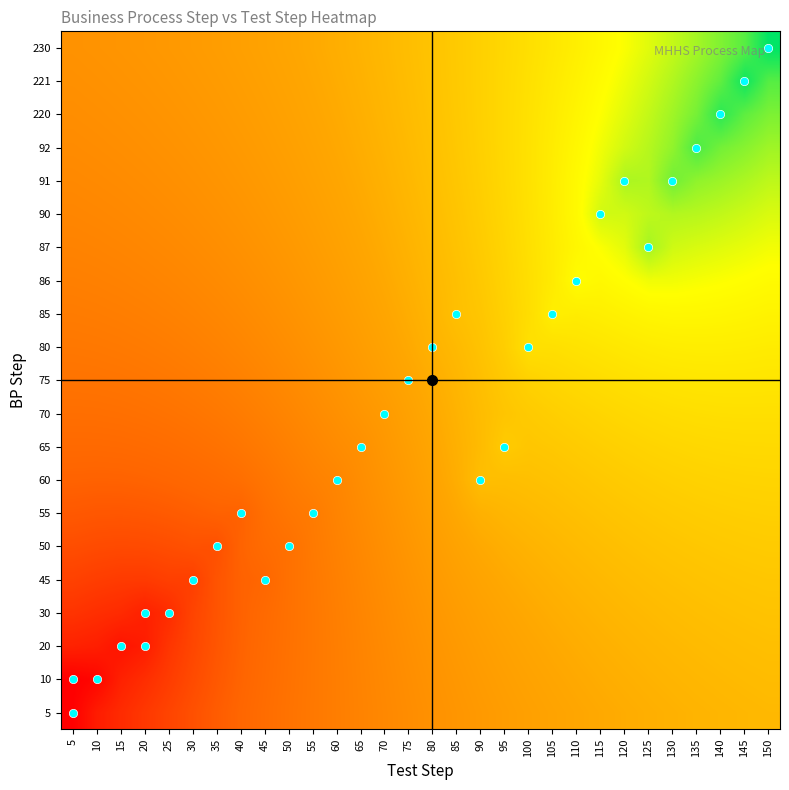

Reading left to right, extract all data points from this chart.

5: 5=25.9	10=32.6	15=36.3	20=39.4	25=42.3	30=45.3	35=48.1	40=50.8	45=53.2	50=55.5	55=57.7	60=59.9	65=61.9	70=63.8	75=65.7	80=67.4	85=69.1	90=70.6	95=72.0	100=73.2	105=74.4	110=75.4	115=76.3	120=77.2	125=78.0	130=78.7	135=79.3	140=79.8	145=80.3	150=80.7
10: 5=25.7	10=27.4	15=33.8	20=36.9	25=40.4	30=44.0	35=47.2	40=50.2	45=52.8	50=55.3	55=57.6	60=59.9	65=62.1	70=64.2	75=66.2	80=68.0	85=69.8	90=71.3	95=72.8	100=74.1	105=75.3	110=76.3	115=77.3	120=78.1	125=78.9	130=79.6	135=80.2	140=80.7	145=81.2	150=81.6
20: 5=34.0	10=33.2	15=30.5	20=32.8	25=38.7	30=42.9	35=46.6	40=49.7	45=52.5	50=55.1	55=57.6	60=60.0	65=62.4	70=64.6	75=66.8	80=68.8	85=70.6	90=72.3	95=73.8	100=75.1	105=76.3	110=77.3	115=78.3	120=79.1	125=79.9	130=80.6	135=81.2	140=81.7	145=82.1	150=82.5
30: 5=38.3	10=37.1	15=36.1	20=33.8	25=36.5	30=42.3	35=46.2	40=49.5	45=52.1	50=54.9	55=57.6	60=60.3	65=62.8	70=65.2	75=67.5	80=69.6	85=71.6	90=73.4	95=74.9	100=76.3	105=77.4	110=78.5	115=79.4	120=80.3	125=81.0	130=81.7	135=82.3	140=82.8	145=83.2	150=83.5
45: 5=41.7	10=40.8	15=40.1	20=40.0	25=41.2	30=41.1	35=46.2	40=49.5	45=50.9	50=54.8	55=57.8	60=60.7	65=63.3	70=65.9	75=68.3	80=70.7	85=72.8	90=74.7	95=76.3	100=77.6	105=78.7	110=79.7	115=80.7	120=81.5	125=82.2	130=82.9	135=83.4	140=83.9	145=84.3	150=84.6
50: 5=44.7	10=44.0	15=43.8	20=44.0	25=44.7	30=45.6	35=45.2	40=49.9	45=52.8	50=54.6	55=58.3	60=61.2	65=64.1	70=66.7	75=69.3	80=71.9	85=74.3	90=76.3	95=77.9	100=79.1	105=80.1	110=81.1	115=82.0	120=82.8	125=83.5	130=84.2	135=84.7	140=85.2	145=85.5	150=85.8
55: 5=47.3	10=47.0	15=46.9	20=47.2	25=47.8	30=48.6	35=49.5	40=49.4	45=54.1	50=56.9	55=58.7	60=62.1	65=64.9	70=67.7	75=70.4	80=73.2	85=76.0	90=78.5	95=79.8	100=80.8	105=81.7	110=82.6	115=83.5	120=84.3	125=85.0	130=85.6	135=86.1	140=86.5	145=86.8	150=87.0
60: 5=49.7	10=49.6	15=49.7	20=50.0	25=50.7	30=51.5	35=52.5	40=53.9	45=56.4	50=58.9	55=61.1	60=62.9	65=66.0	70=68.7	75=71.5	80=74.4	85=77.6	90=82.3	95=82.0	100=82.6	105=83.3	110=84.2	115=85.0	120=85.8	125=86.5	130=87.1	135=87.6	140=88.0	145=88.2	150=88.4
65: 5=51.9	10=51.9	15=52.1	20=52.6	25=53.2	30=54.1	35=55.3	40=56.8	45=58.7	50=60.9	55=63.1	60=65.2	65=67.0	70=69.9	75=72.6	80=75.4	85=78.3	90=81.4	95=85.7	100=84.3	105=85.0	110=85.9	115=86.8	120=87.6	125=88.3	130=88.9	135=89.3	140=89.6	145=89.8	150=89.8
70: 5=53.9	10=54.0	15=54.3	20=54.8	25=55.5	30=56.5	35=57.7	40=59.1	45=60.9	50=62.8	55=64.9	60=66.9	65=69.1	70=71.1	75=73.7	80=76.3	85=79.0	90=81.7	95=84.1	100=85.6	105=86.7	110=87.7	115=88.7	120=89.5	125=90.2	130=90.8	135=91.1	140=91.4	145=91.4	150=91.4
75: 5=55.8	10=56.0	15=56.3	20=56.9	25=57.7	30=58.6	35=59.8	40=61.2	45=62.8	50=64.6	55=66.6	60=68.6	65=70.6	70=72.8	75=75.1	80=77.4	85=79.9	90=82.5	95=85.1	100=87.5	105=88.9	110=89.9	115=90.8	120=91.6	125=92.3	130=92.9	135=93.2	140=93.3	145=93.3	150=93.1
80: 5=57.4	10=57.7	15=58.2	20=58.8	25=59.5	30=60.5	35=61.7	40=63.0	45=64.6	50=66.2	55=68.1	60=70.0	65=72.0	70=74.1	75=76.4	80=78.9	85=81.0	90=83.5	95=86.7	100=91.5	105=91.5	110=92.4	115=93.2	120=94.0	125=94.8	130=95.3	135=95.5	140=95.4	145=95.3	150=94.9
85: 5=59.0	10=59.3	15=59.8	20=60.5	25=61.3	30=62.2	35=63.4	40=64.6	45=66.1	50=67.7	55=69.4	60=71.3	65=73.2	70=75.3	75=77.4	80=79.7	85=82.6	90=84.4	95=87.4	100=90.9	105=95.6	110=95.1	115=95.8	120=96.8	125=97.7	130=98.1	135=98.0	140=97.8	145=97.4	150=96.9
86: 5=60.4	10=60.8	15=61.3	20=62.0	25=62.8	30=63.8	35=64.9	40=66.1	45=67.5	50=69.0	55=70.7	60=72.4	65=74.3	70=76.2	75=78.3	80=80.5	85=82.7	90=85.1	95=88.0	100=91.2	105=94.6	110=99.4	115=98.3	120=99.8	125=101.5	130=101.4	135=100.9	140=100.3	145=99.7	150=99.0
87: 5=61.7	10=62.2	15=62.7	20=63.4	25=64.2	30=65.1	35=66.2	40=67.4	45=68.8	50=70.2	55=71.8	60=73.4	65=75.2	70=77.1	75=79.1	80=81.1	85=83.3	90=85.8	95=88.5	100=91.5	105=94.8	110=97.9	115=100.4	120=102.8	125=108.7	130=104.7	135=103.8	140=103.1	145=102.2	150=101.3
90: 5=62.9	10=63.4	15=64.0	20=64.7	25=65.5	30=66.4	35=67.4	40=68.6	45=69.9	50=71.3	55=72.8	60=74.4	65=76.1	70=77.9	75=79.8	80=81.8	85=84.0	90=86.3	95=89.0	100=91.9	105=95.1	110=98.8	115=104.6	120=104.6	125=106.4	130=107.5	135=107.0	140=106.1	145=105.0	150=103.7
91: 5=64.1	10=64.5	15=65.1	20=65.8	25=66.6	30=67.5	35=68.5	40=69.7	45=70.9	50=72.2	55=73.7	60=75.2	65=76.8	70=78.6	75=80.4	80=82.4	85=84.5	90=86.8	95=89.3	100=92.1	105=95.2	110=98.7	115=102.6	120=108.1	125=107.7	130=113.9	135=110.8	140=109.6	145=108.1	150=106.4
92: 5=65.1	10=65.6	15=66.2	20=66.9	25=67.7	30=68.6	35=69.5	40=70.6	45=71.8	50=73.1	55=74.5	60=76.0	65=77.5	70=79.2	75=81.0	80=82.9	85=84.9	90=87.1	95=89.5	100=92.1	105=95.0	110=98.1	115=101.4	120=104.5	125=107.2	130=110.7	135=117.5	140=113.6	145=111.6	150=109.3
220: 5=66.0	10=66.5	15=67.2	20=67.8	25=68.6	30=69.5	35=70.5	40=71.5	45=72.6	50=73.9	55=75.2	60=76.6	65=78.1	70=79.7	75=81.4	80=83.2	85=85.2	90=87.3	95=89.5	100=92.0	105=94.6	110=97.3	115=100.2	120=103.0	125=105.9	130=109.3	135=113.4	140=120.7	145=115.7	150=112.7
221: 5=66.9	10=67.4	15=68.0	20=68.7	25=69.5	30=70.3	35=71.3	40=72.3	45=73.4	50=74.6	55=75.8	60=77.2	65=78.6	70=80.2	75=81.8	80=83.5	85=85.4	90=87.4	95=89.5	100=91.7	105=94.1	110=96.5	115=99.1	120=101.7	125=104.5	130=107.6	135=111.3	140=115.5	145=123.5	150=116.5
230: 5=67.7	10=68.2	15=68.8	20=69.5	25=70.3	30=71.1	35=72.0	40=73.0	45=74.0	50=75.2	55=76.4	60=77.7	65=79.1	70=80.5	75=82.1	80=83.7	85=85.5	90=87.3	95=89.3	100=91.3	105=93.5	110=95.7	115=98.1	120=100.5	125=103.0	130=105.8	135=108.9	140=112.4	145=116.3	150=124.9